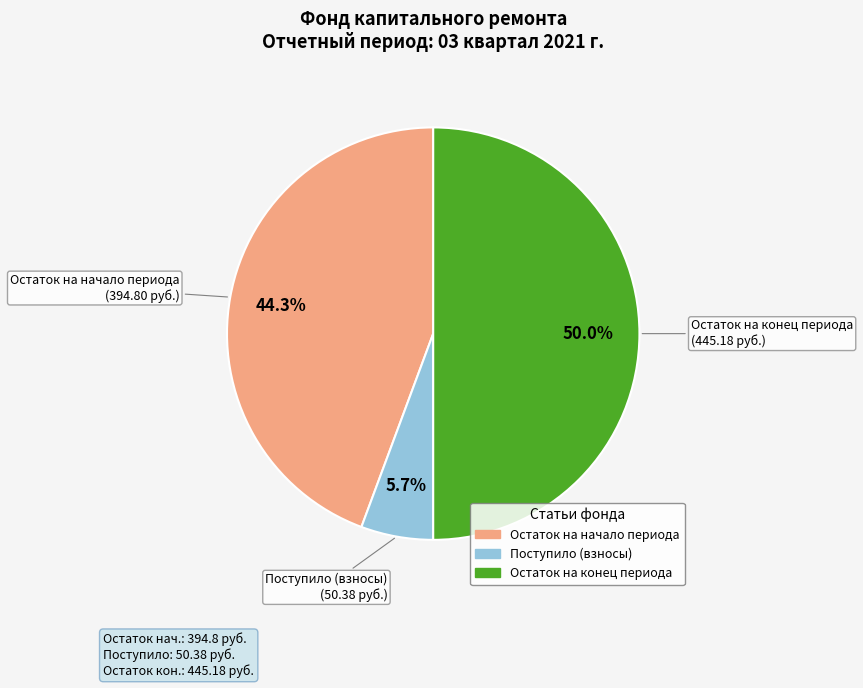

Count the number of slices in the pie.

3